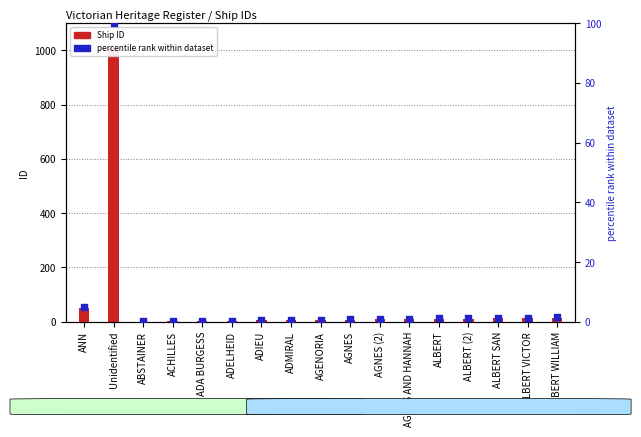

Which series contains the highest Y value?

Ship ID (count)